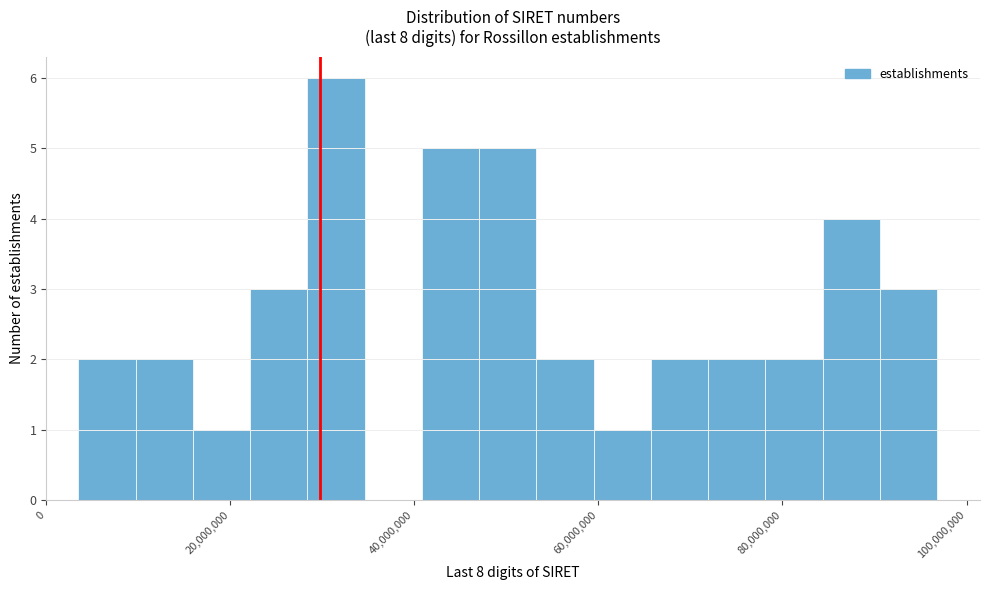

Around what value on the x-axis is the tallest bar? Give the approximate position of its centre, as read against the axis.

32000000